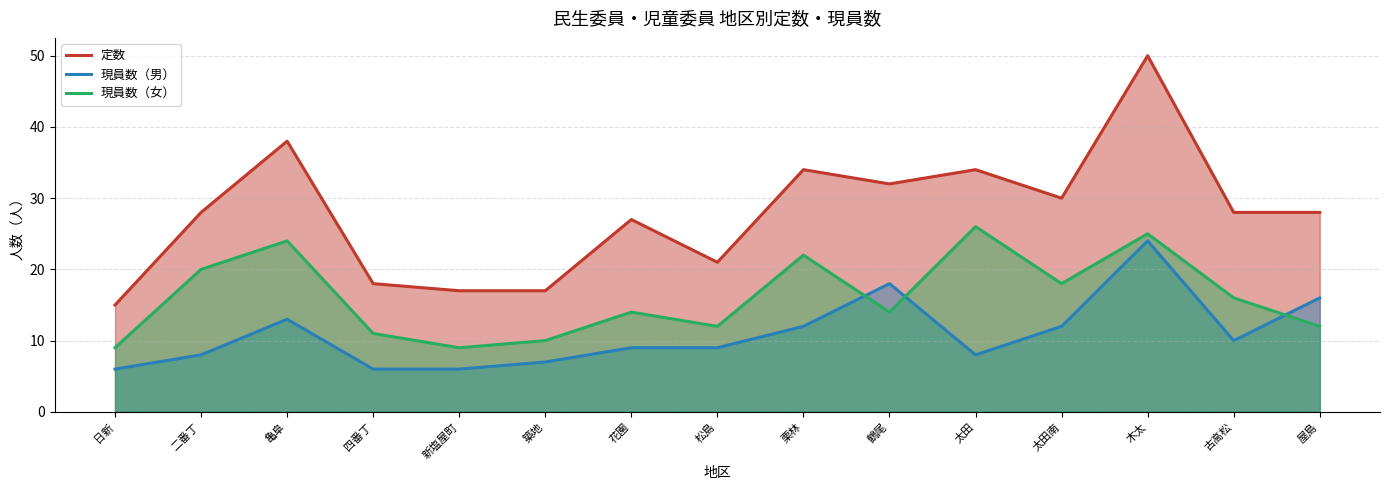

Which series has the largest range (max minus min)?

定数